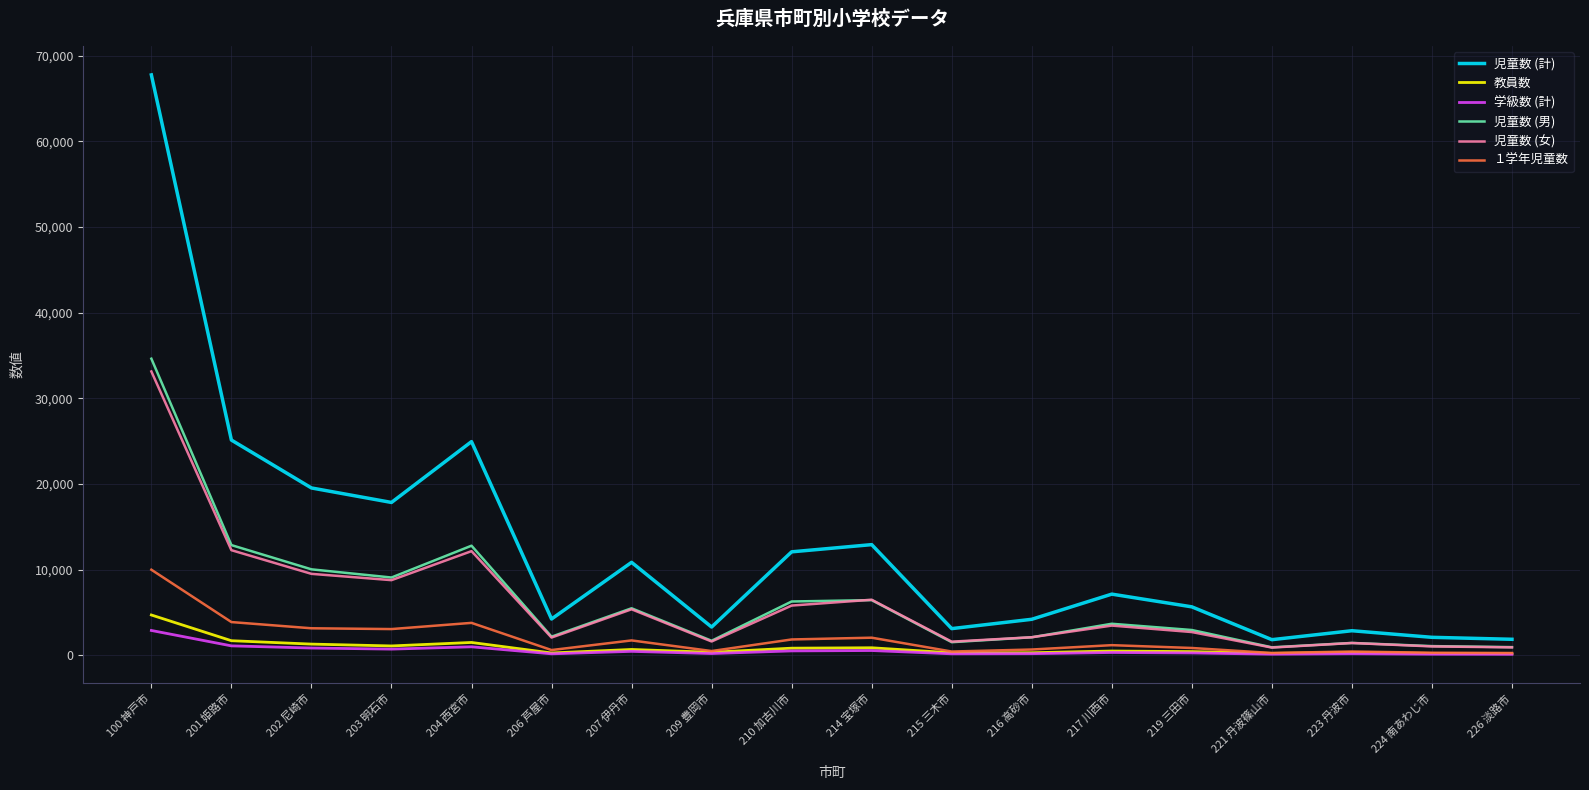

True or false: 教員数 has a value of 672 at 207 伊丹市.

True